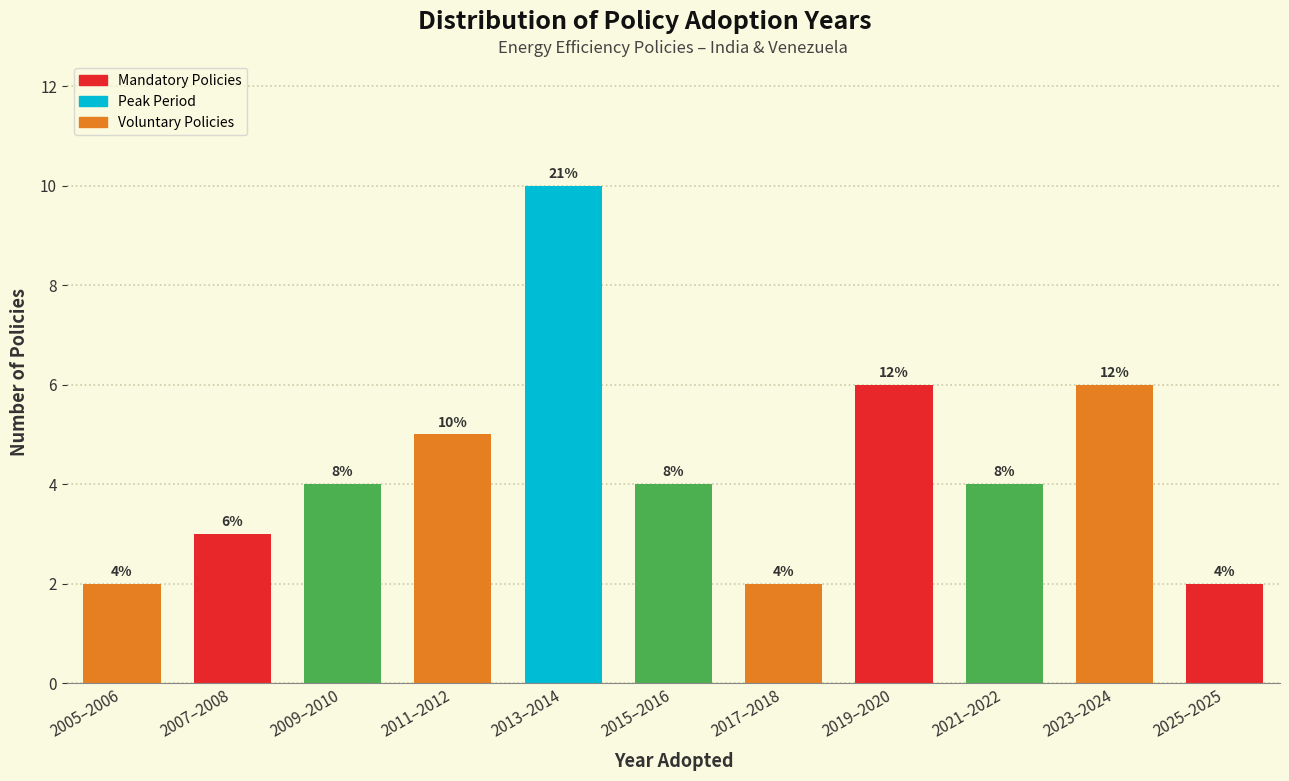

Are the bars horizontal?

No